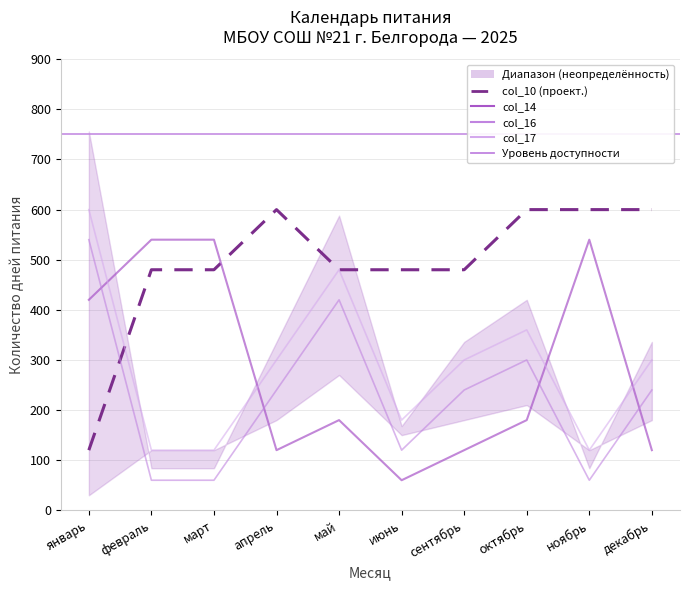

The col_14 series shows 844 at март. True or false?

False